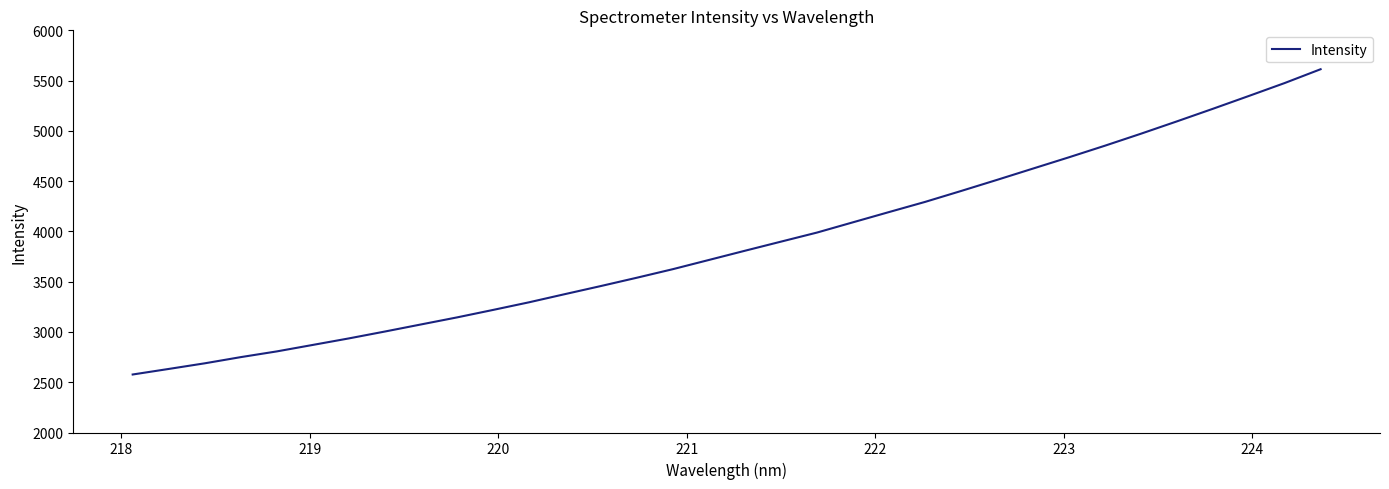

What is the difference between the maximum and minimum values?

3036.3